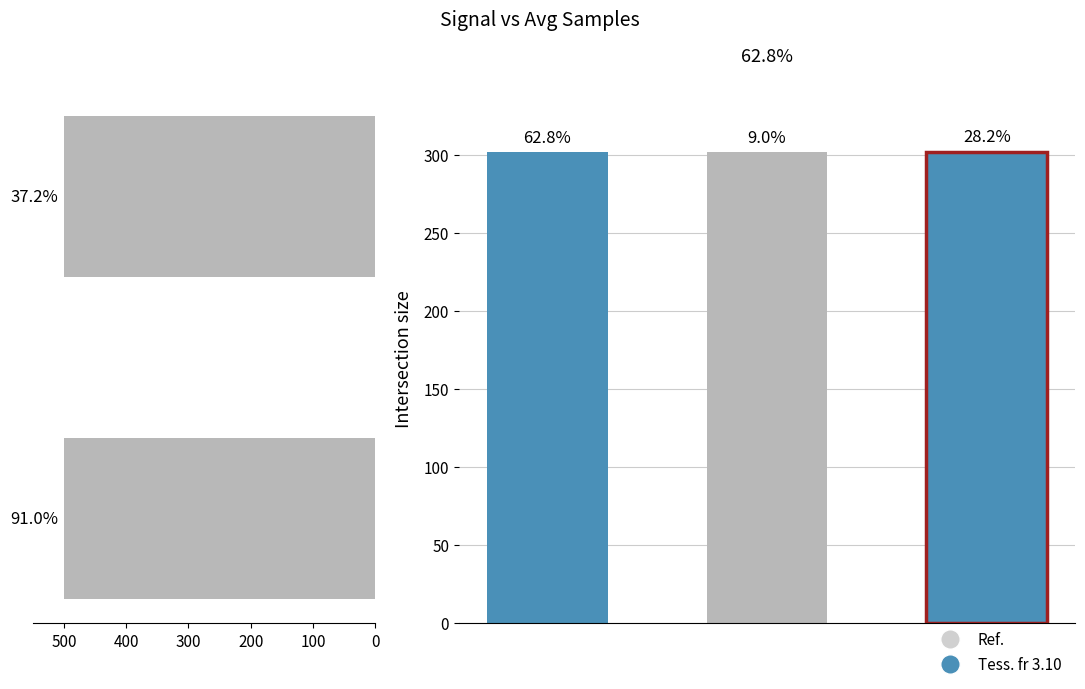

Which has a higher value, 500 or 400?

400